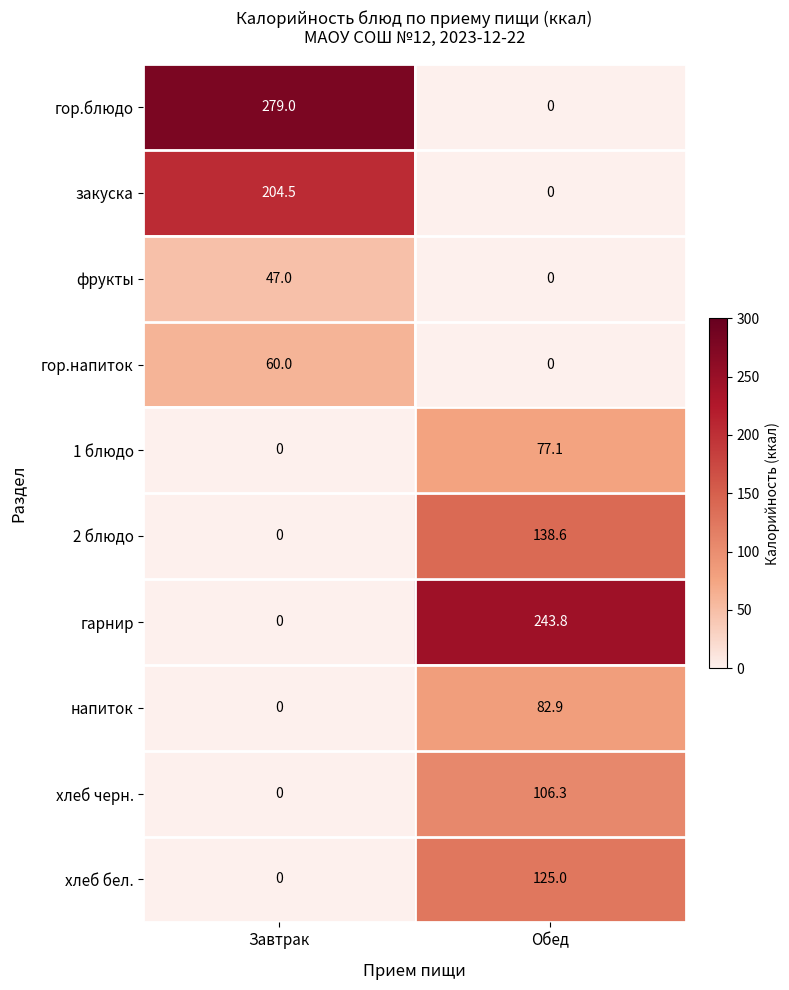

List the labels in order of хлеб черн. value, largest first.

Обед, Завтрак